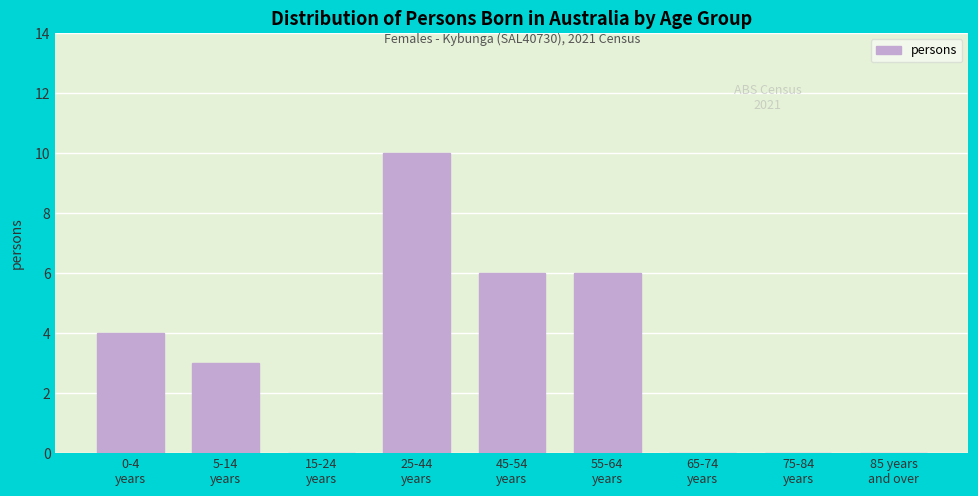

What is the greatest value displayed?

10